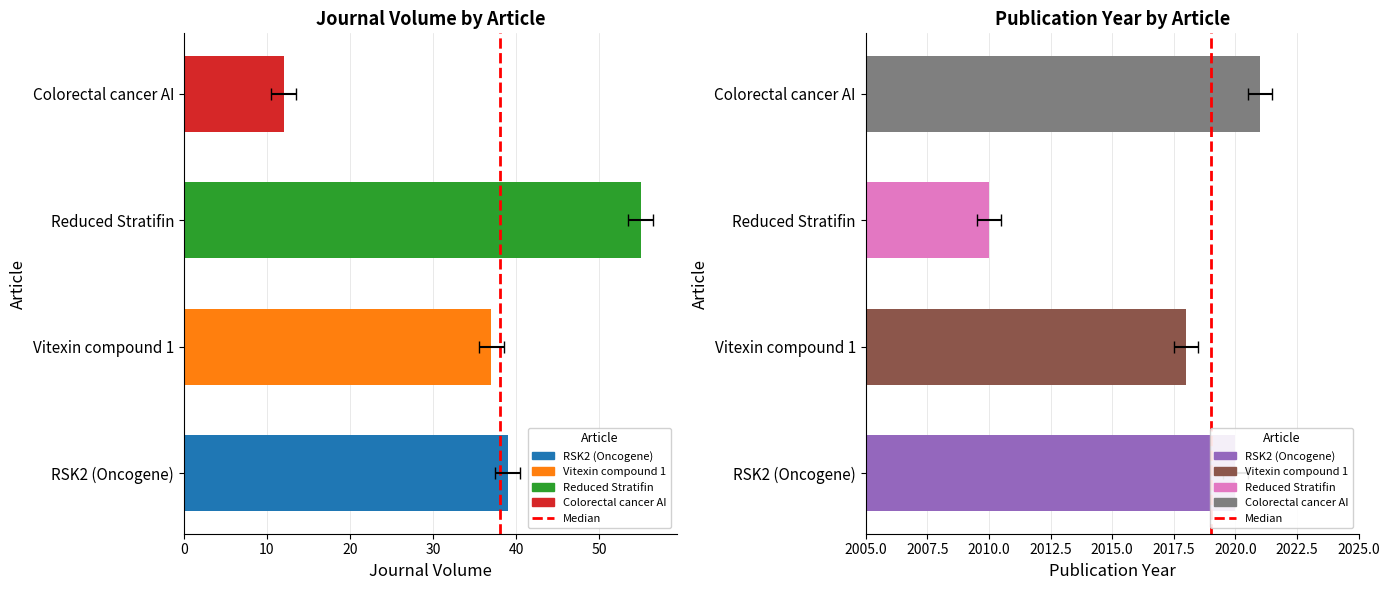

Are the bars grouped side by side (vs. stacked)?

No